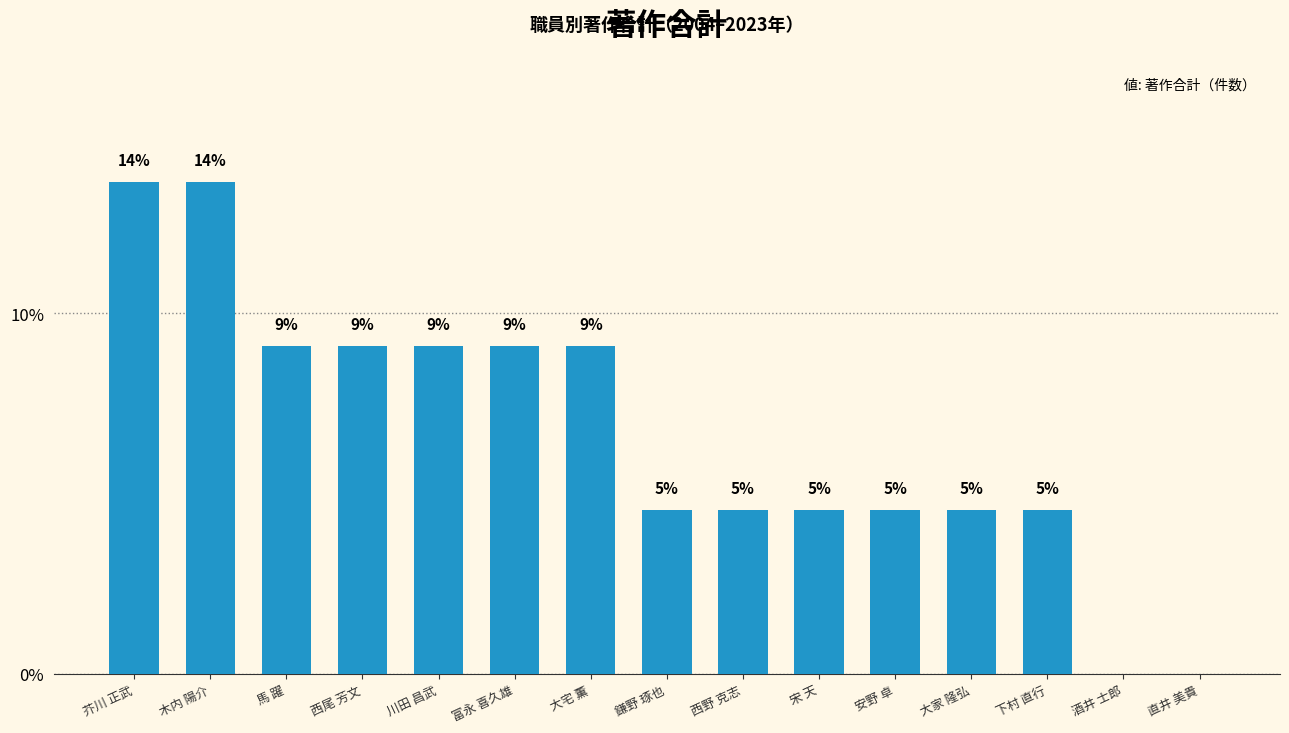

The value at 西野 克志 is 6.3. True or false?

False